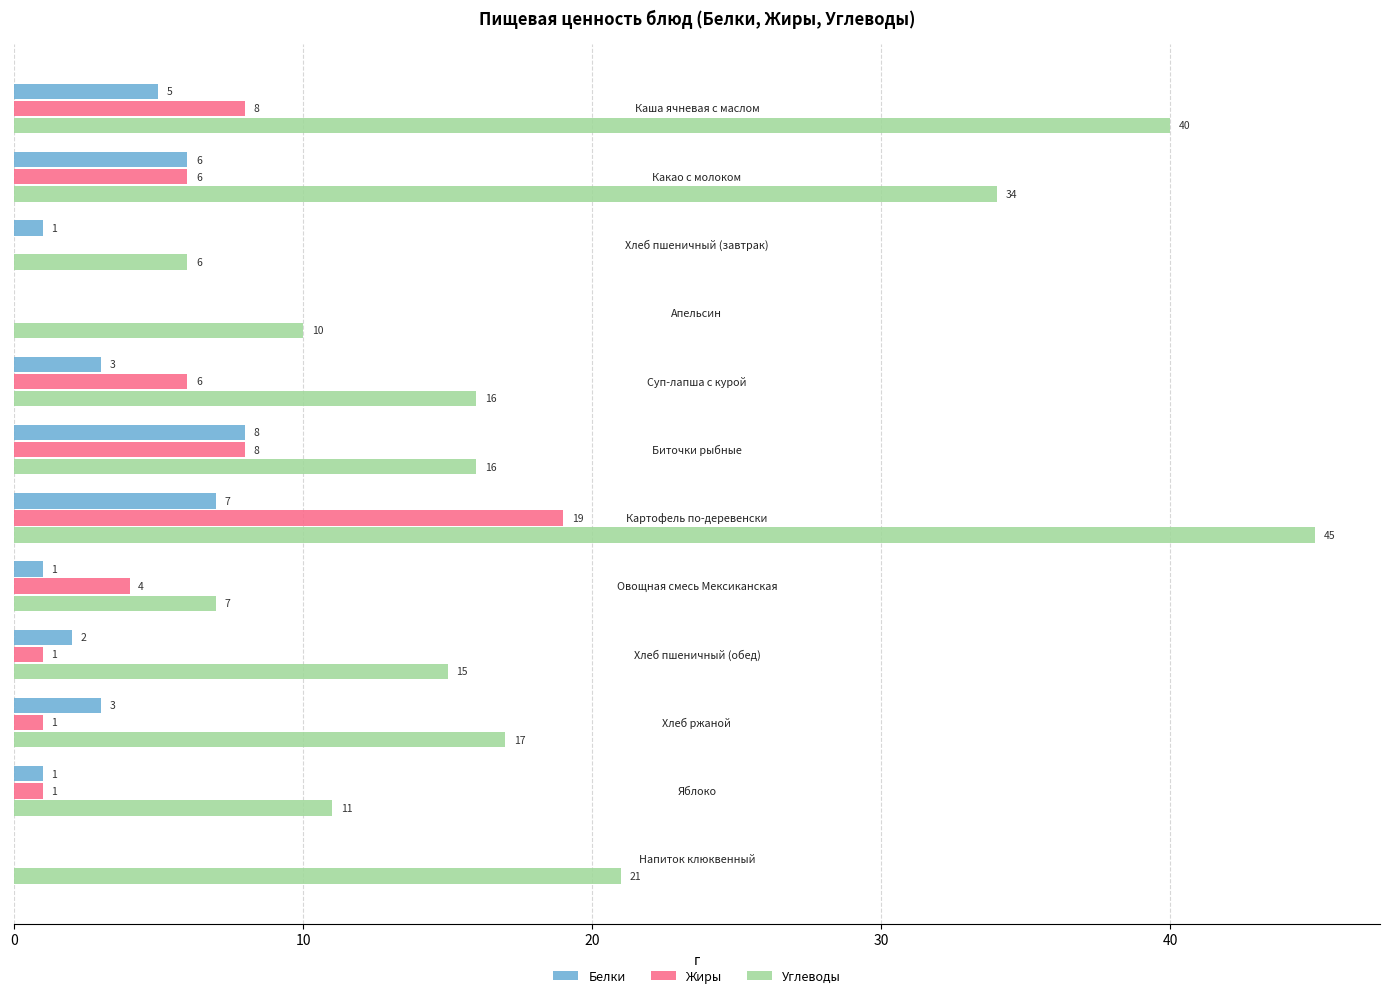

What is the maximum value shown in the chart?

45